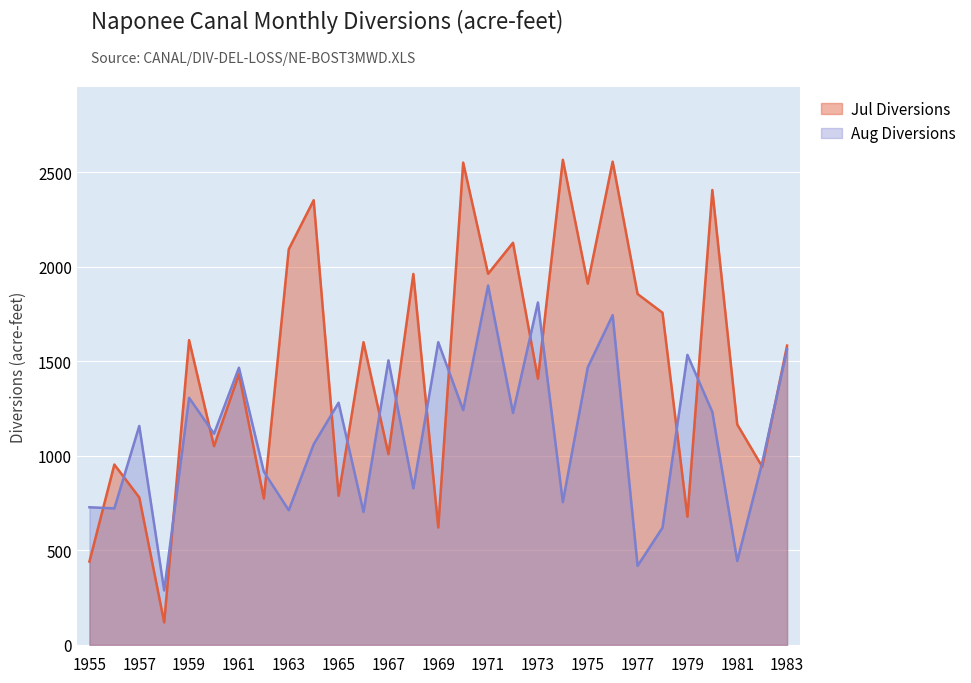

Does the chart display data point markers on the line(s)?

No